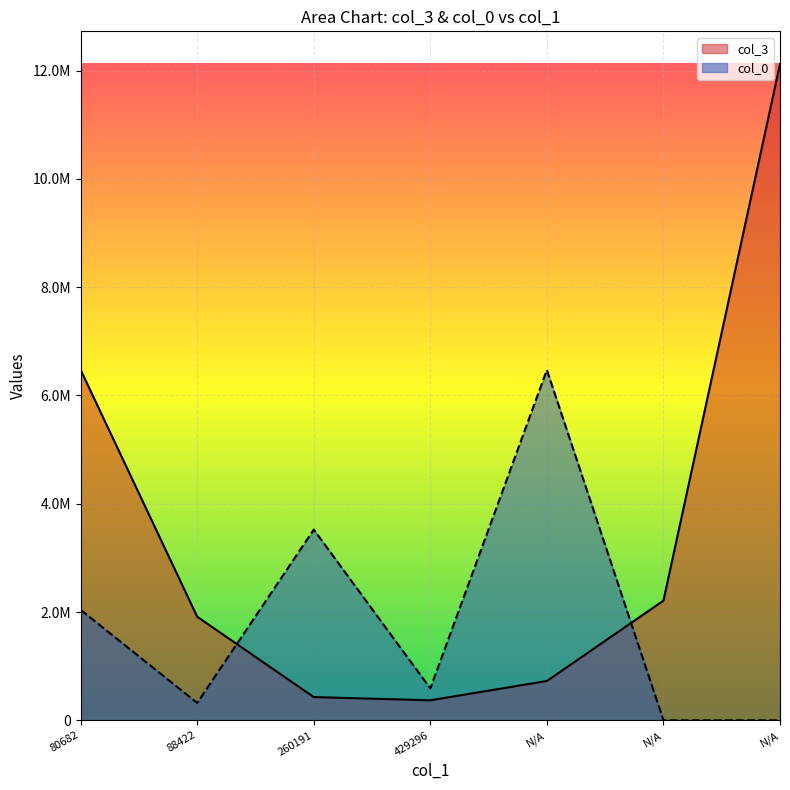

What are all the series names shown in the legend?

col_3, col_0